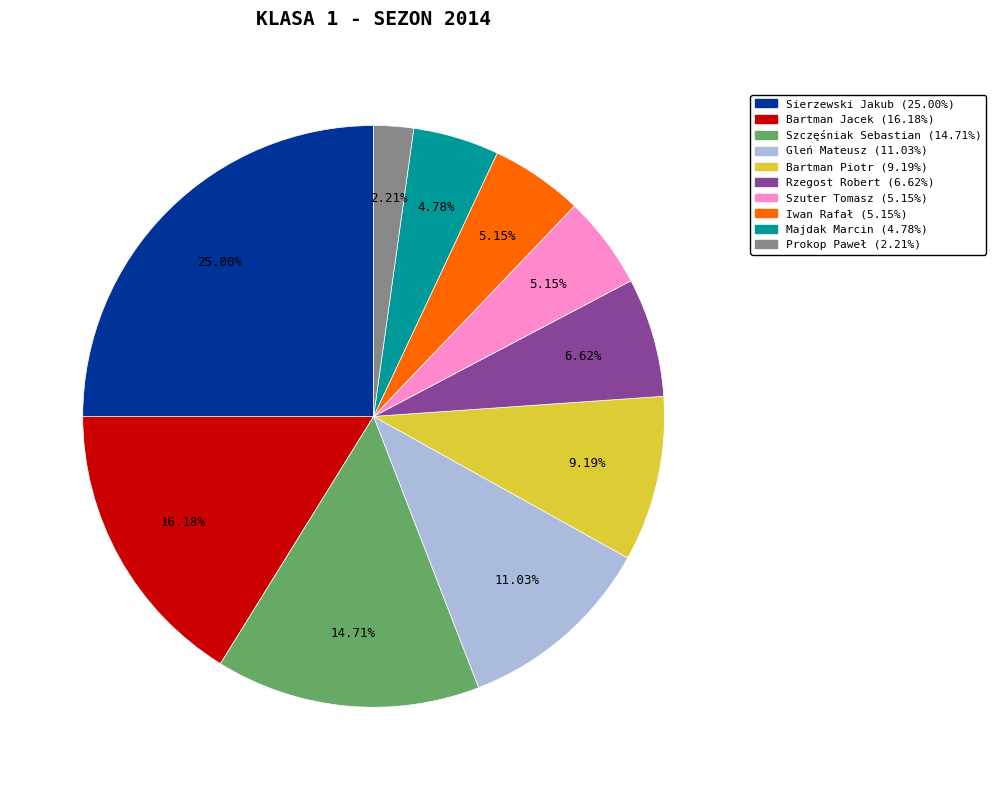

To the nearest percent, what percentage of the pie is Prokop Paweł?

2%